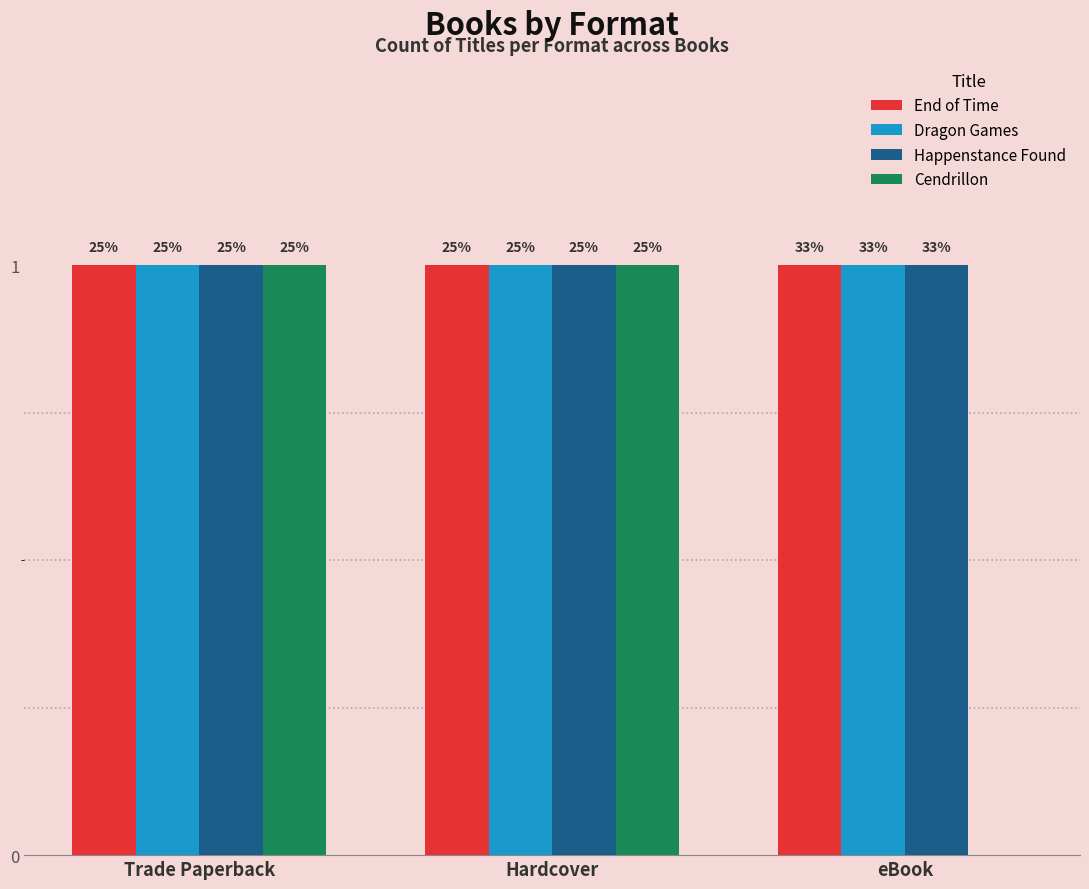

Does the chart contain stacked bars?

No